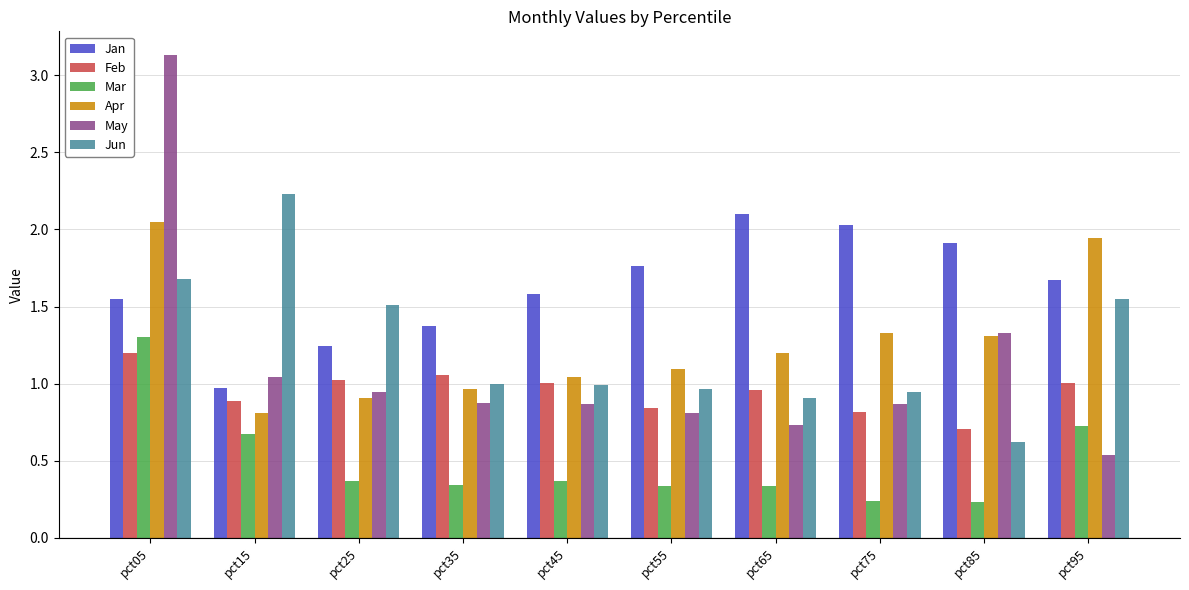

Which category has the highest value across all series?

pct05